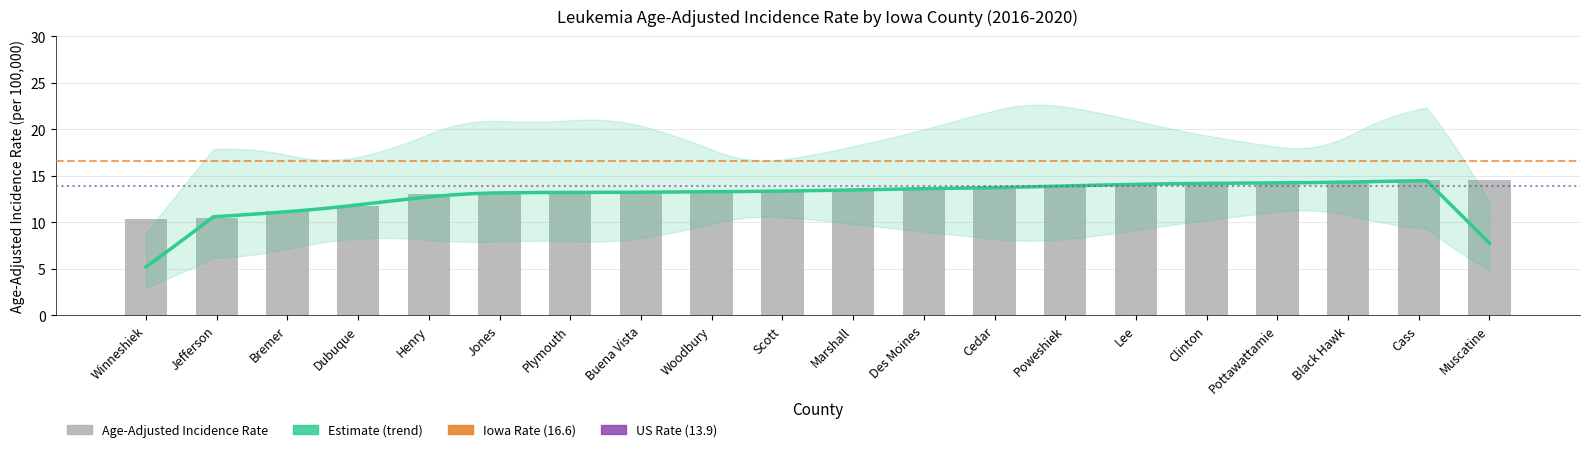

What is the change in value from Bremer to Poweshiek?

+2.7